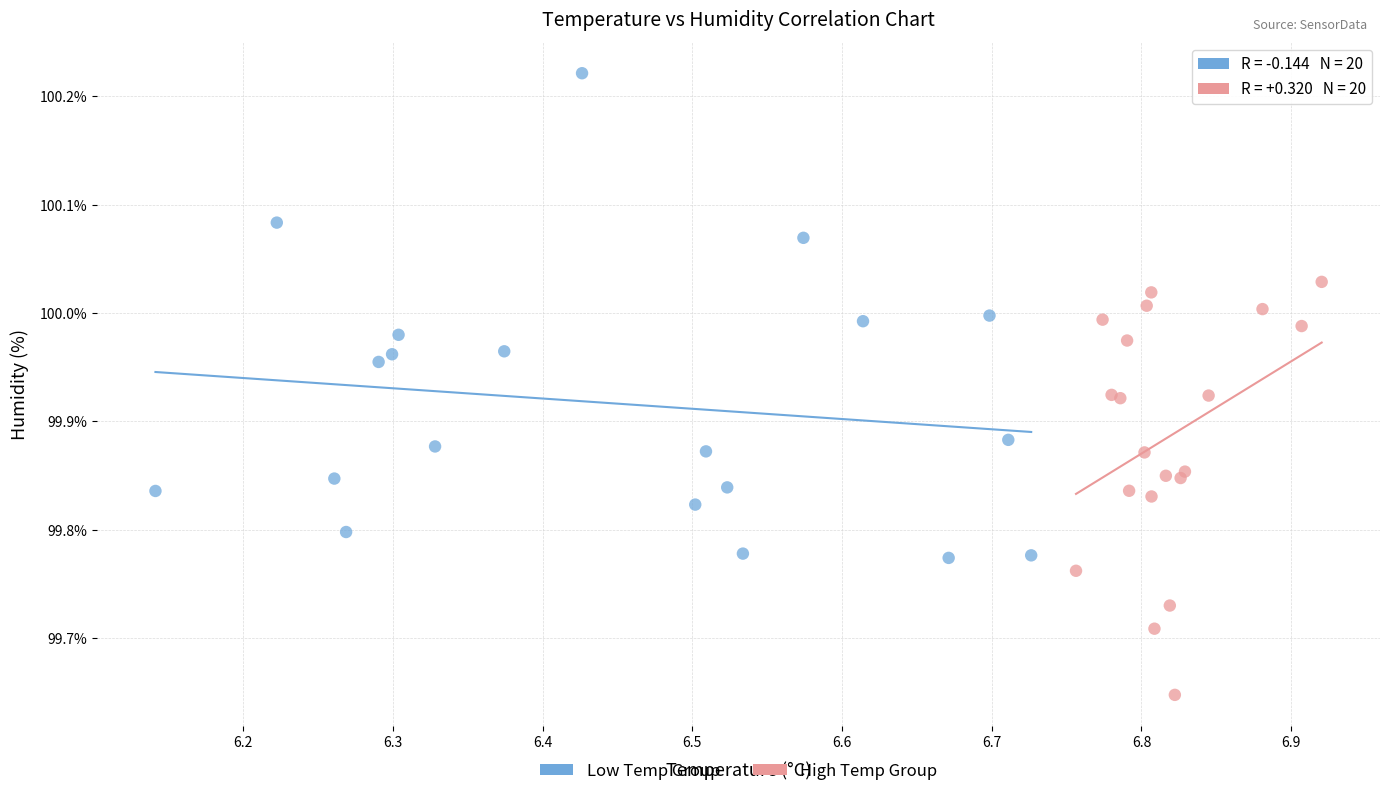

Which series reaches the maximum Y coordinate?

Low Temp Group